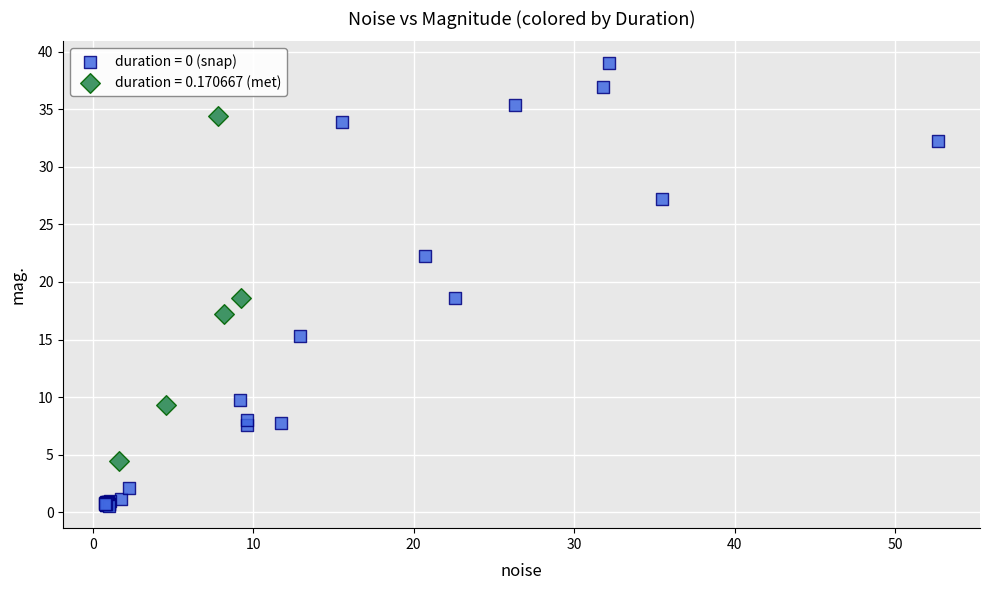

Which series contains the lowest Y value?

duration = 0 (snap)